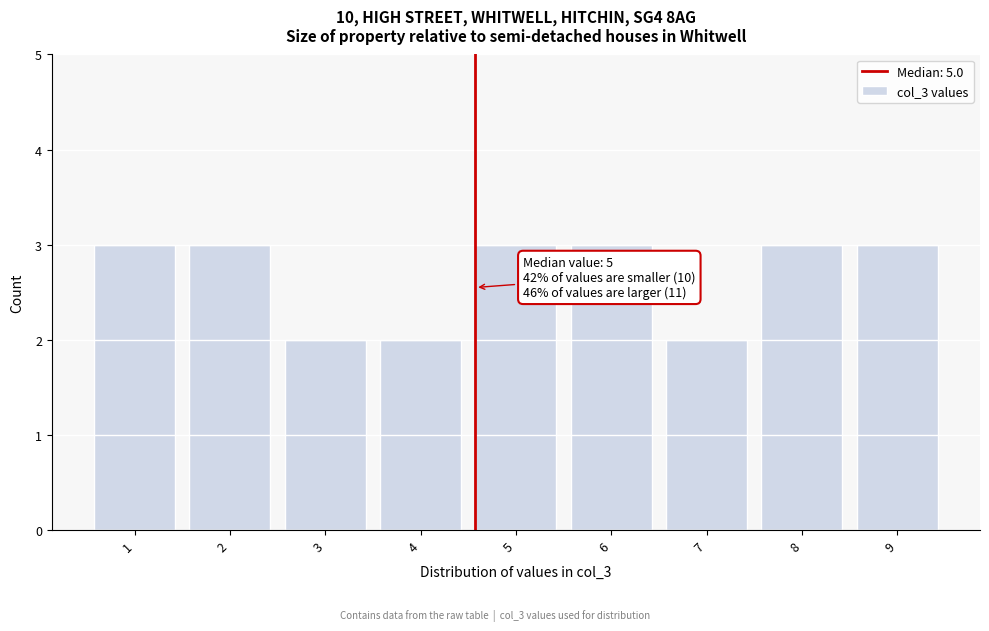

Reading left to right, what are all the values shown in this chart?

1=3	2=3	3=2	4=2	5=3	6=3	7=2	8=3	9=3